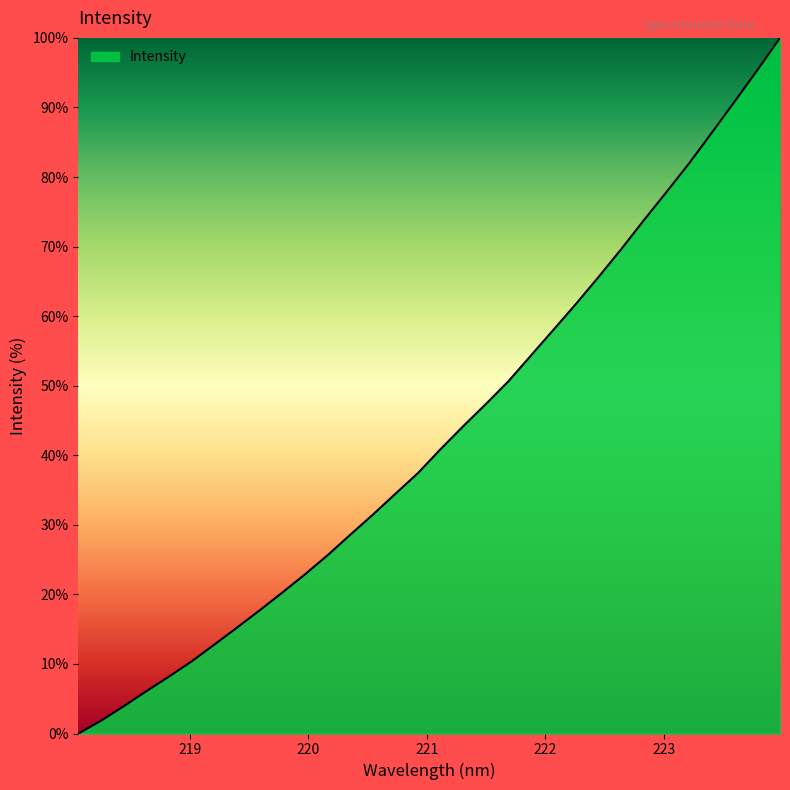

What is the maximum value shown in the chart?

100.0